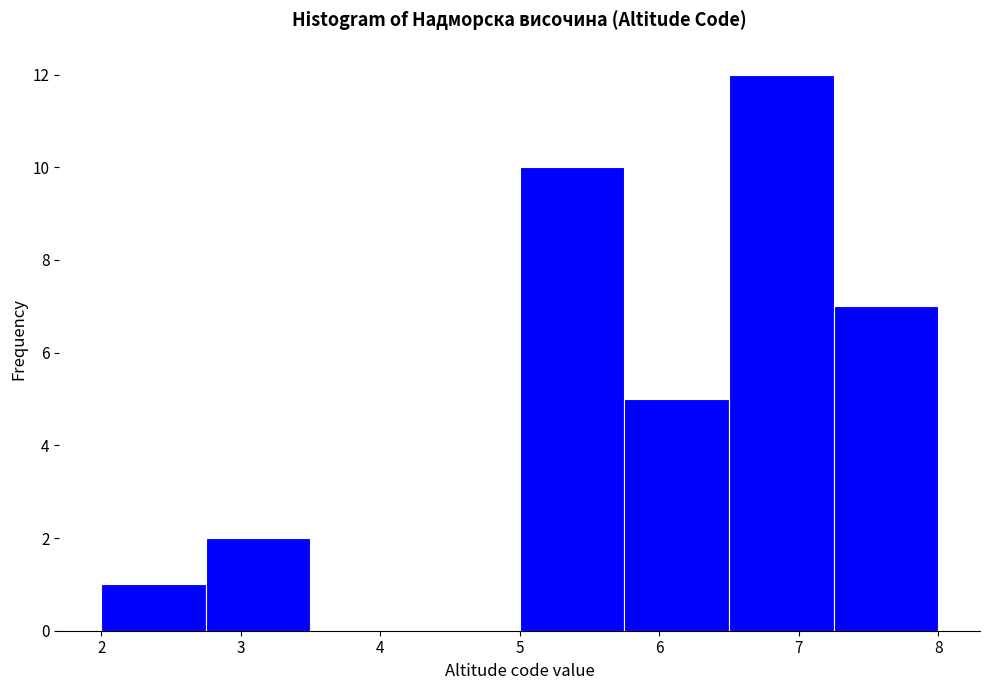

How tall is the bar that spans 5.00 to 5.75 on the x-axis? Neither the bar edges nor the heights are printed on the chart, so give them approximately, as read against the axes.

10